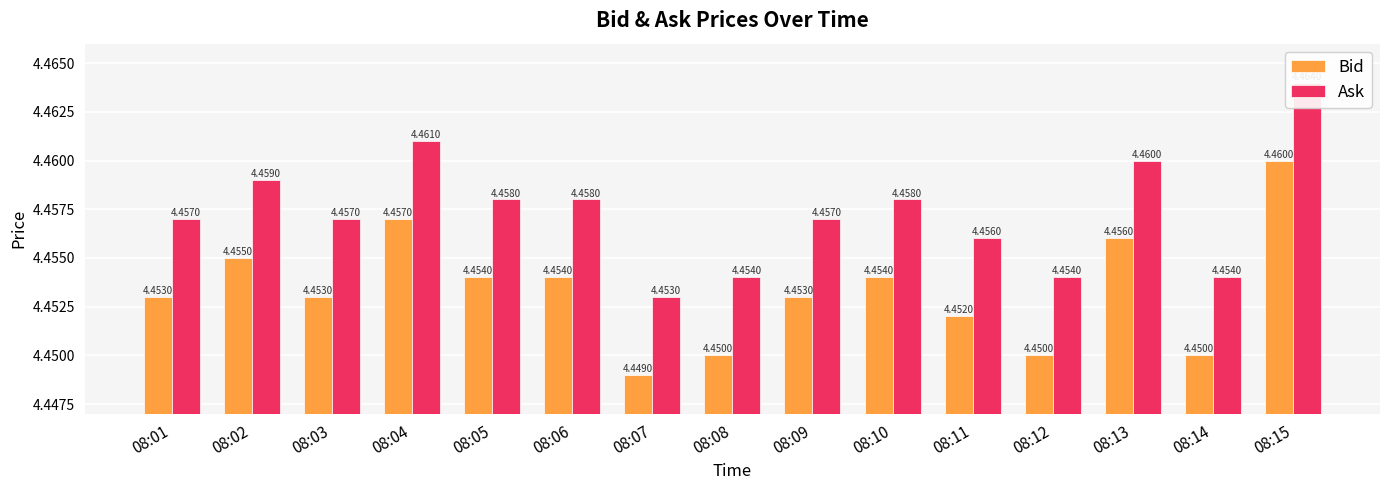

What is the smallest value displayed?

4.4